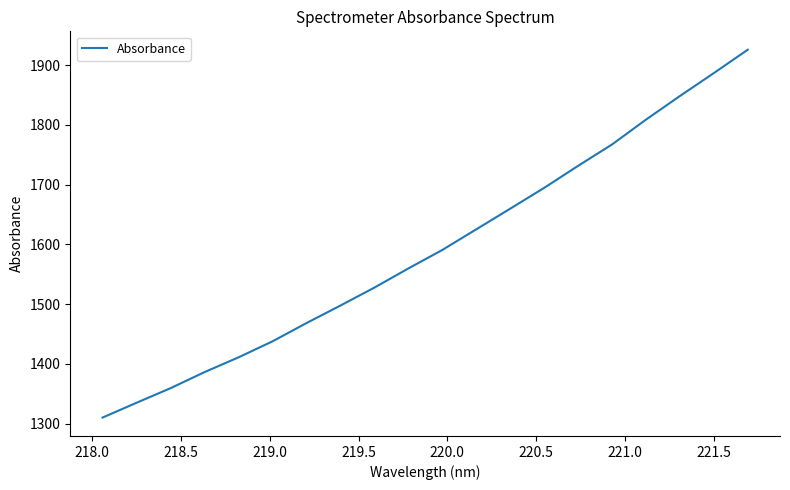

Reading left to right, list all the values displayed in this chart.

1310.1	1334.8	1359.3	1386.1	1410.9	1437.6	1468.2	1497.6	1527.6	1559.7	1590.7	1625.2	1659.8	1694.7	1731.6	1767.4	1809.0	1848.5	1886.9	1926.0